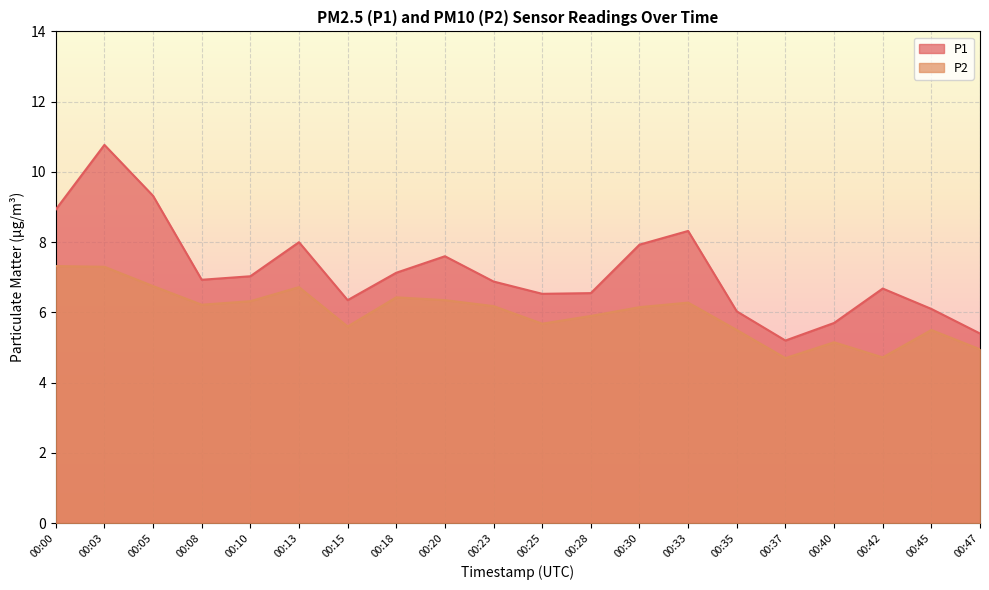

At which label does P1 reach its peak?

00:03